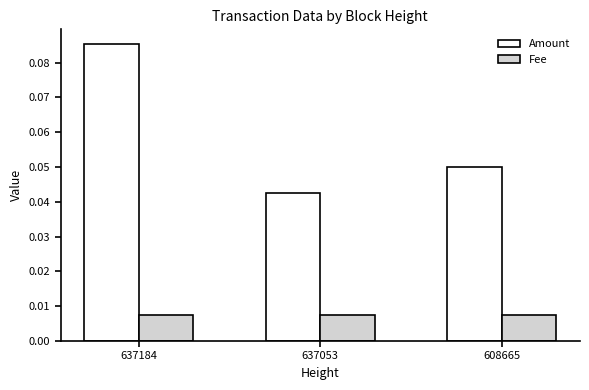

Which category has the highest value in the Amount series?

637184